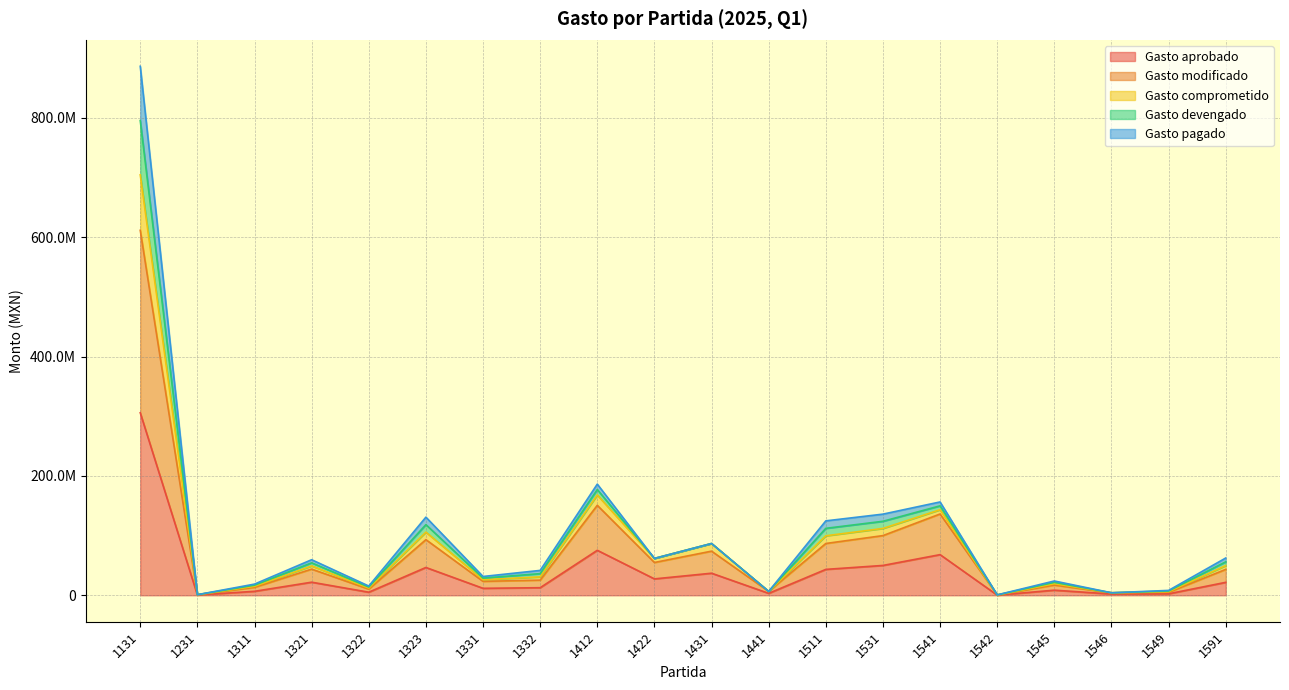

True or false: Gasto devengado and Gasto modificado intersect in this chart.

False